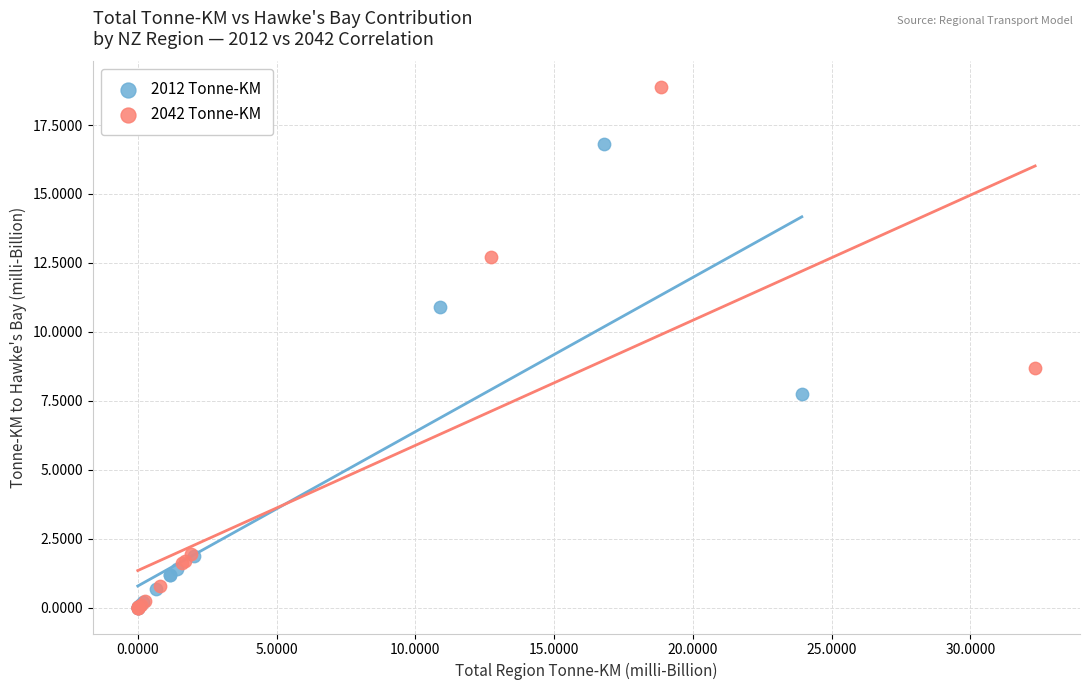

Which series reaches the maximum Y coordinate?

2042 Tonne-KM